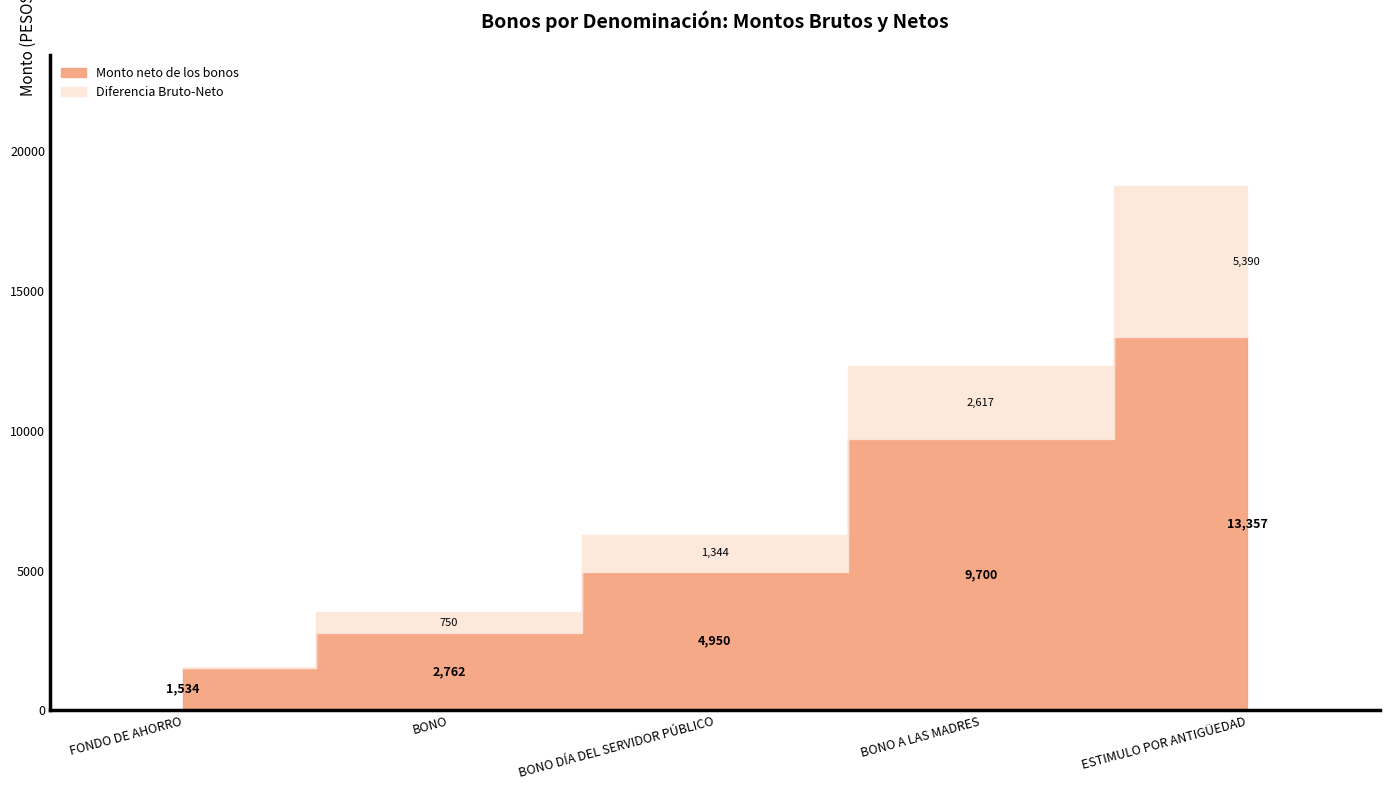

At which category does Monto bruto de los bonos reach its first local valley?

FONDO DE AHORRO